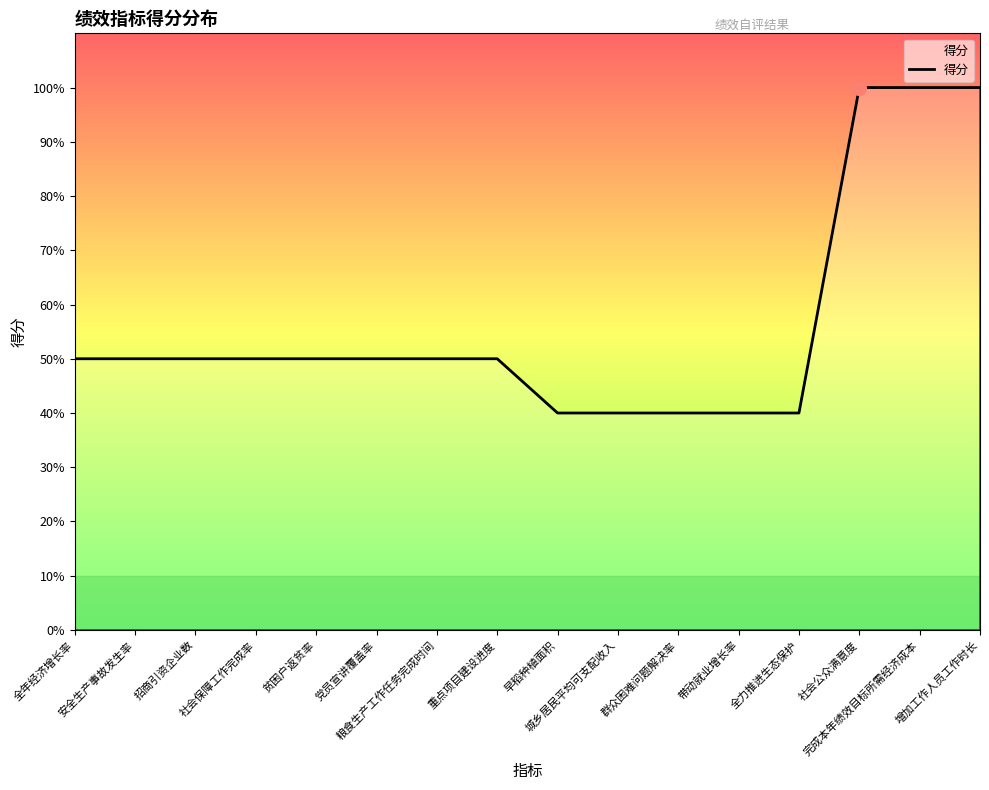

Does the chart have visible grid lines?

No